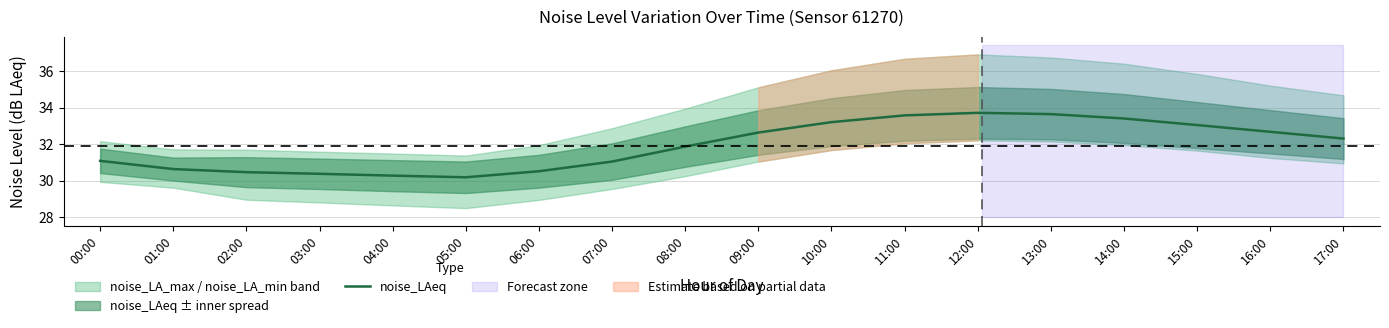

How many data points are above 32?

9